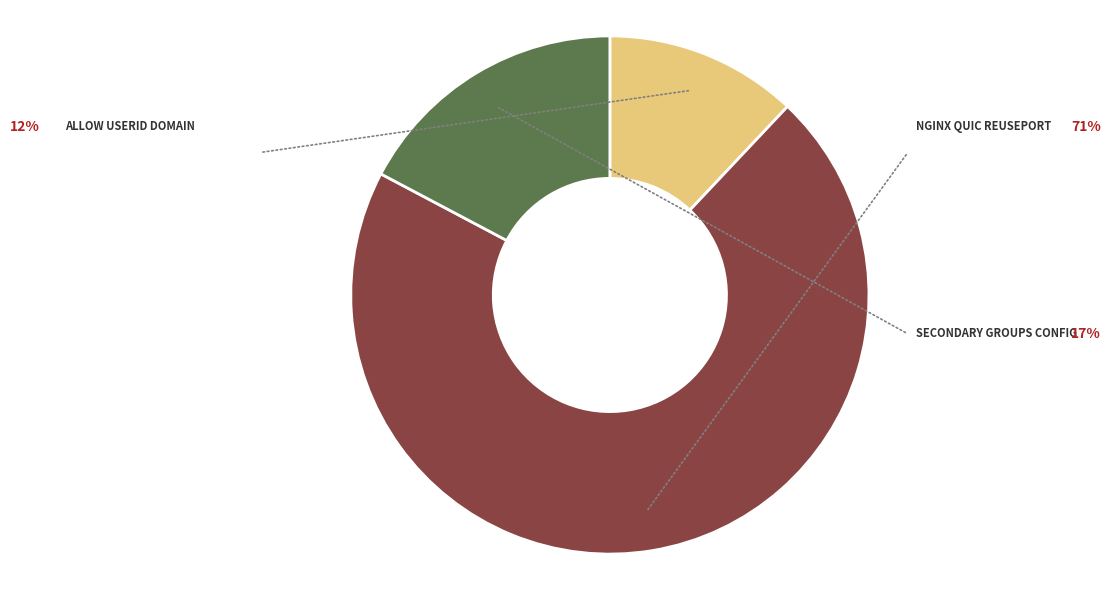

Does any single category account for the majority?

Yes